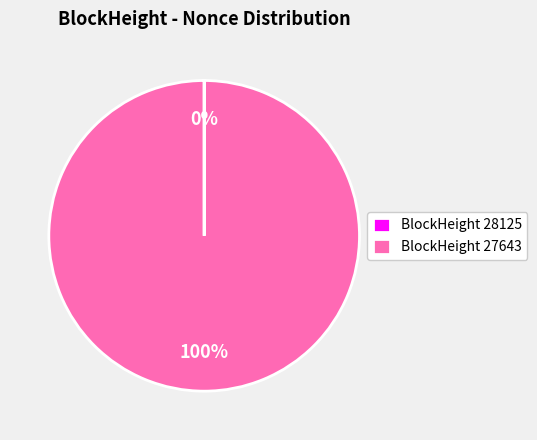

Does any single category account for the majority?

Yes